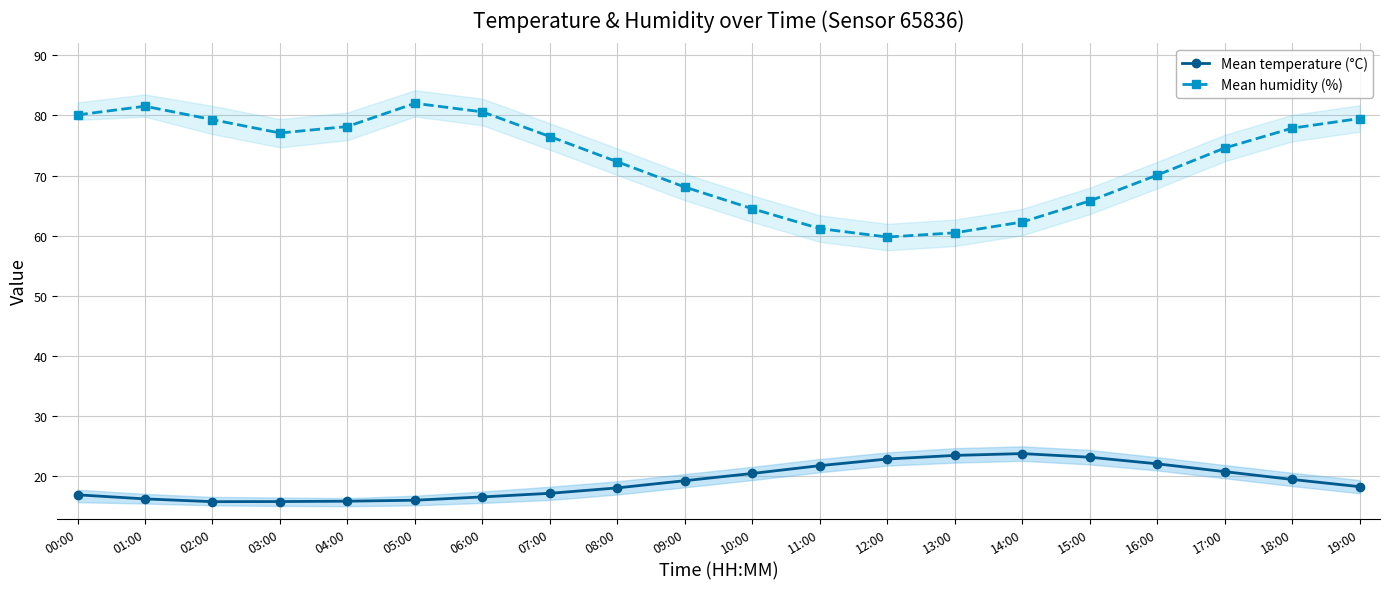

Which category has the highest value across all series?

05:00